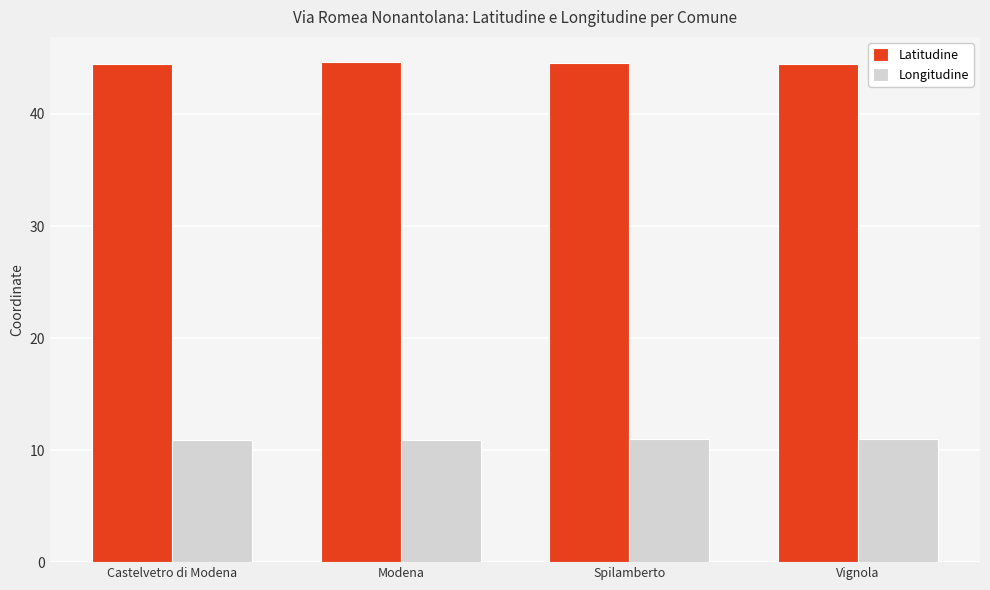

Is the value of Longitudine at Castelvetro di Modena greater than the value of Latitudine at Spilamberto?

No